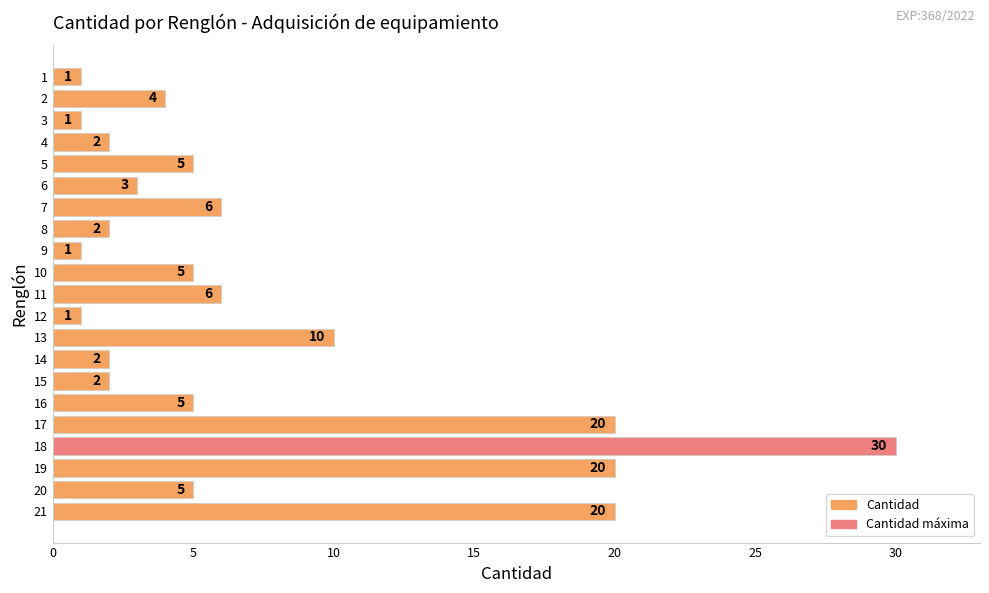

What is the value of the 20th bar from the top?

5